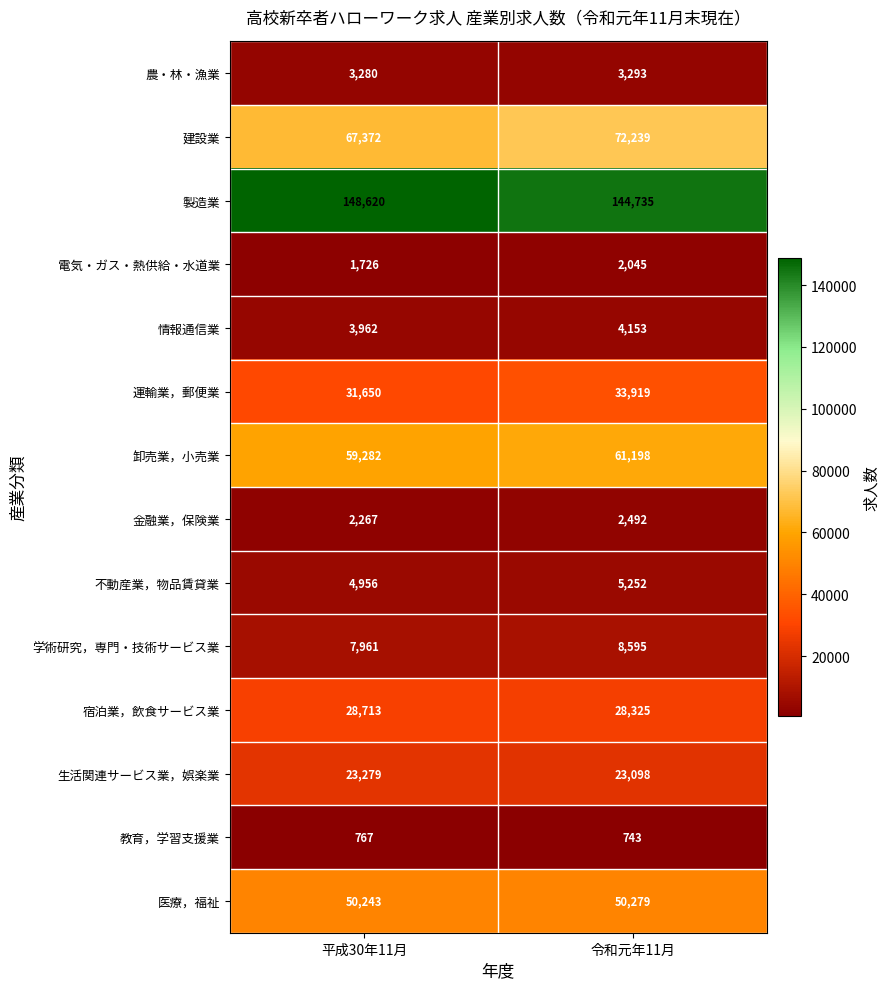

Reading left to right, list all the values displayed in this chart.

農・林・漁業: 3280	3293
建設業: 67372	72239
製造業: 148620	144735
電気・ガス・熱供給・水道業: 1726	2045
情報通信業: 3962	4153
運輸業，郵便業: 31650	33919
卸売業，小売業: 59282	61198
金融業，保険業: 2267	2492
不動産業，物品賃貸業: 4956	5252
学術研究，専門・技術サービス業: 7961	8595
宿泊業，飲食サービス業: 28713	28325
生活関連サービス業，娯楽業: 23279	23098
教育，学習支援業: 767	743
医療，福祉: 50243	50279